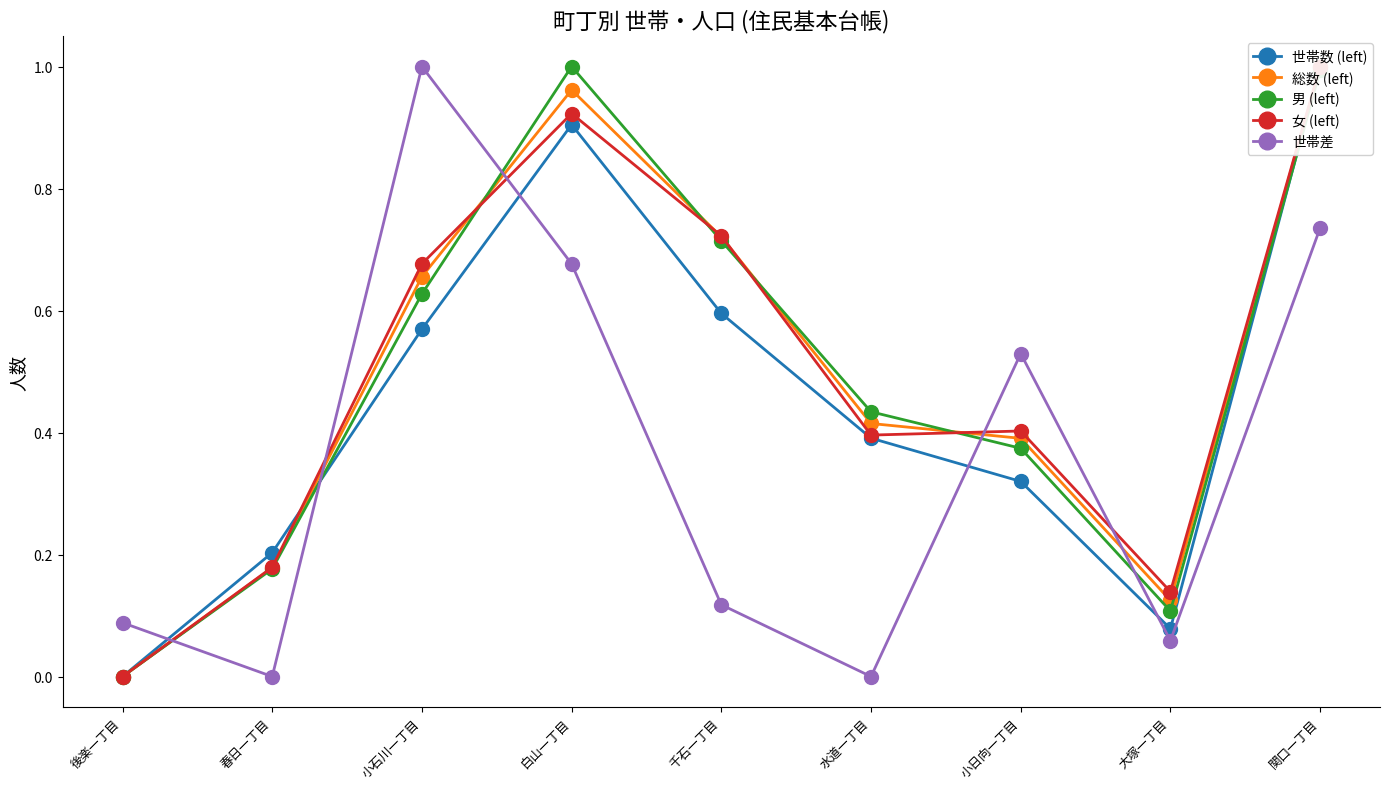

Which series changed the most between 後楽一丁目 and 千石一丁目?

女 (left)